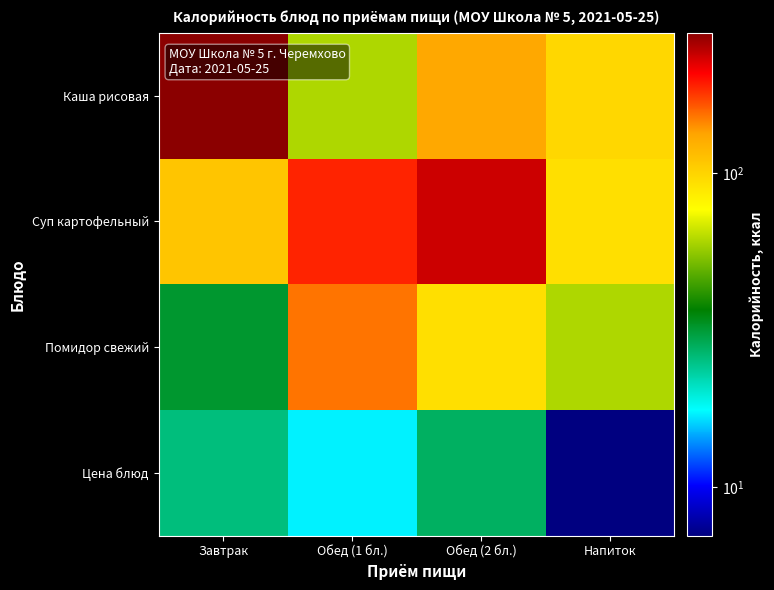

At how many categories does at least one series exceed 247?

1